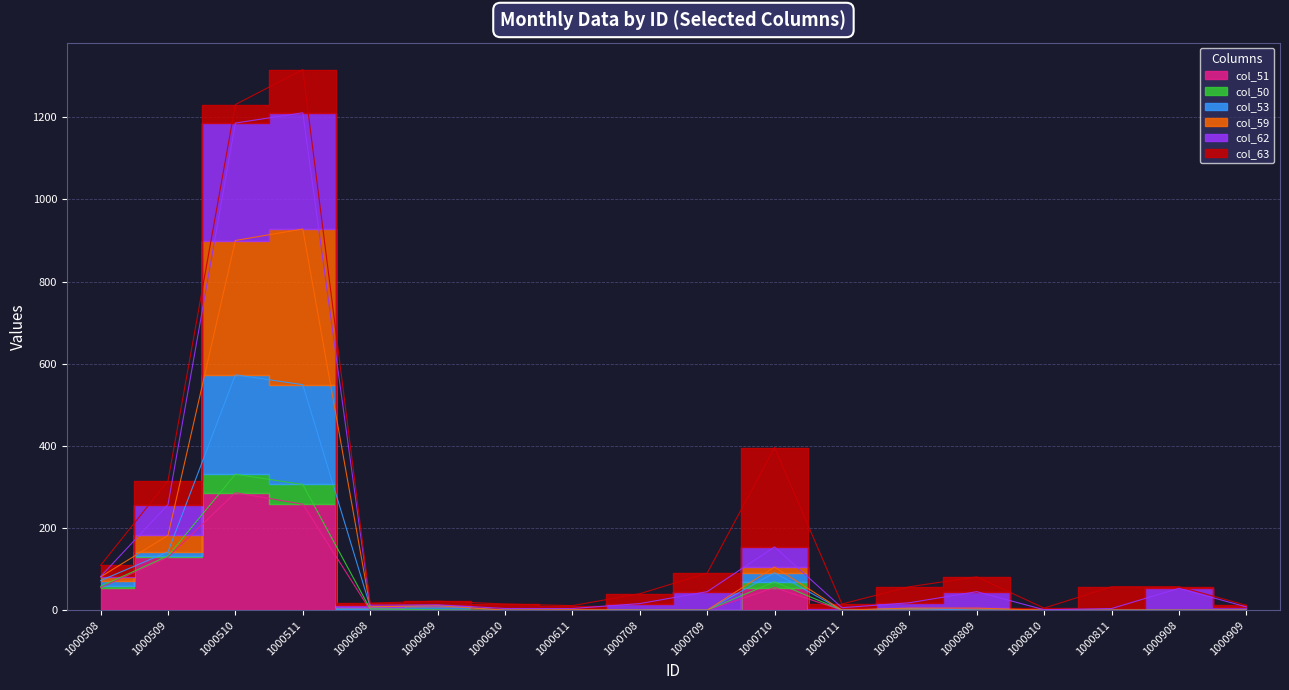

What is the sum of the col_53 values at 1000608 and 1000610?

8